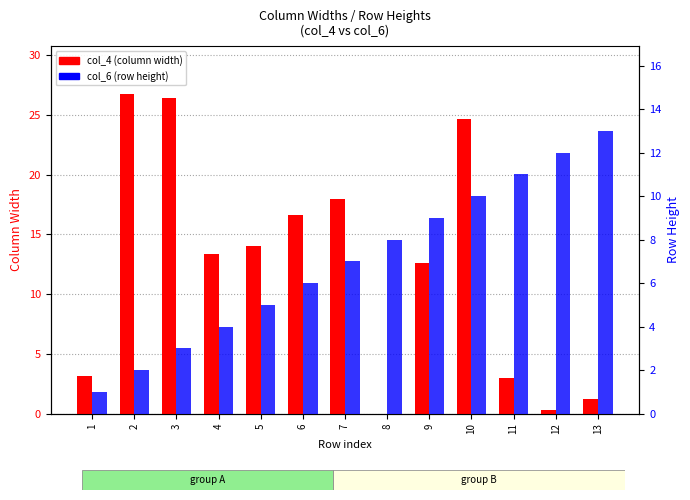

Reading left to right, list all the values displayed in this chart.

col_4 (column width): 3.1	26.8	26.4	13.4	14.0	16.6	18.0	0.0	12.6	24.6	3.0	0.3	1.2
col_6 (row height): 1.0	2.0	3.0	4.0	5.0	6.0	7.0	8.0	9.0	10.0	11.0	12.0	13.0